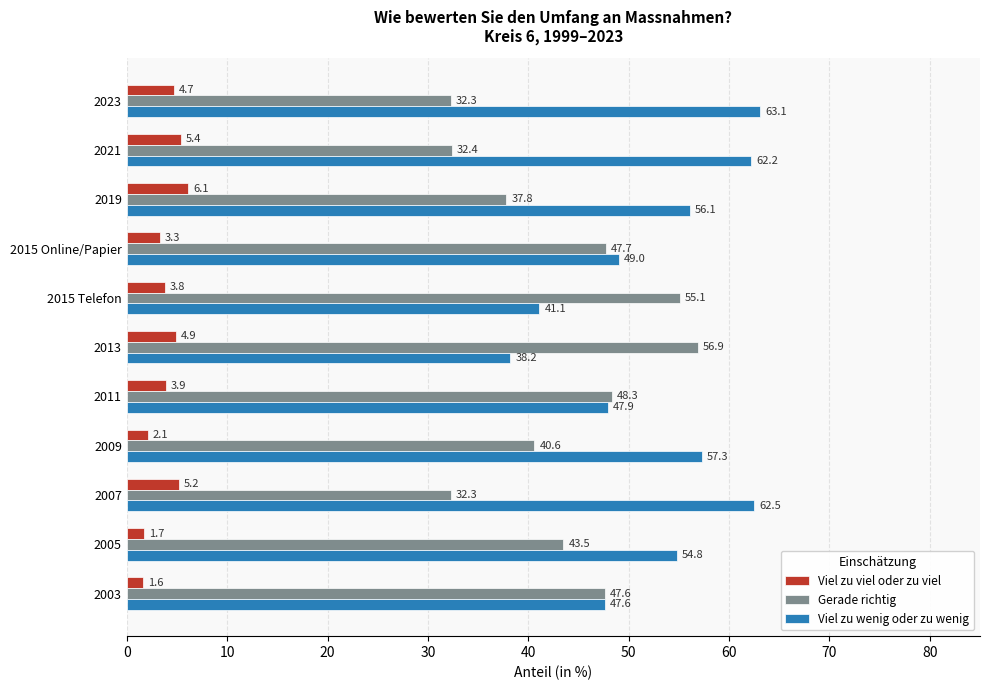

Which series has the widest spread of values?

Viel zu wenig oder zu wenig